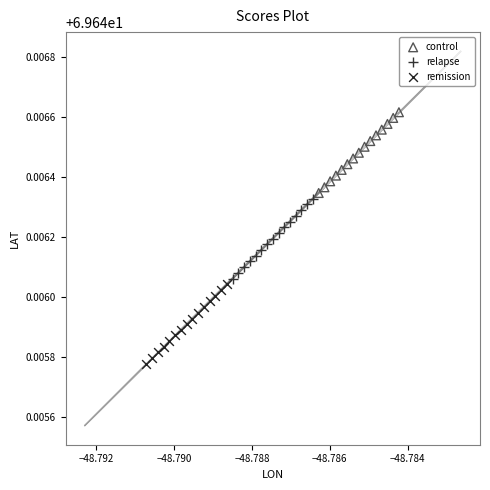

Which series contains the highest Y value?

control